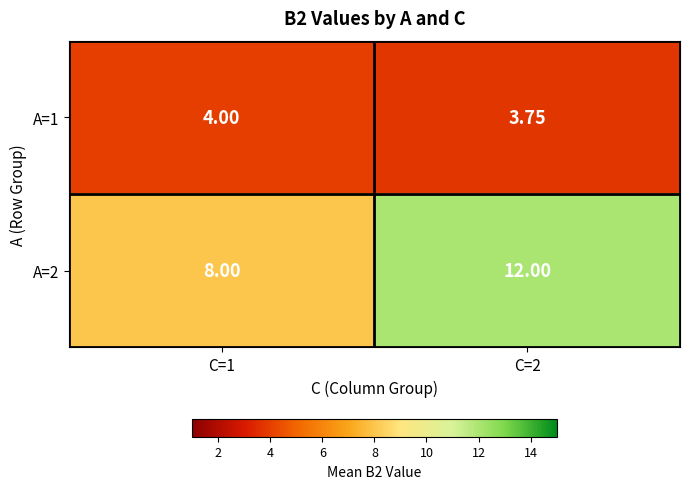

Is the value of A=2 at C=2 greater than the value of A=1 at C=2?

Yes